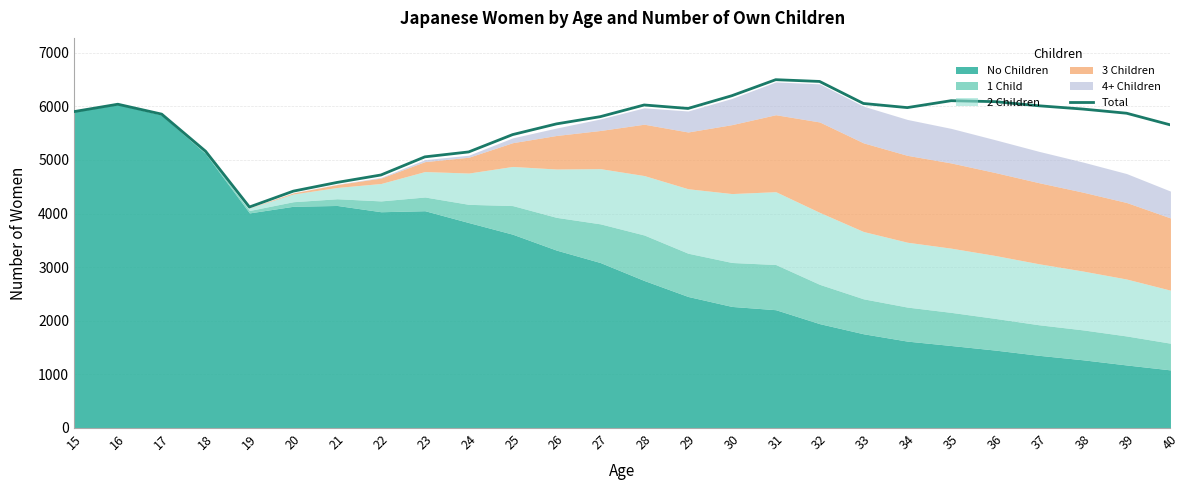

What is the maximum value for Total?

6498